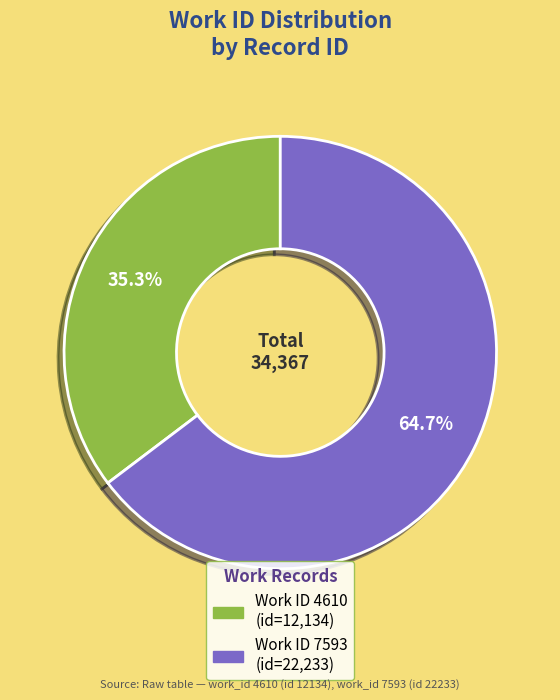

Is there any slice that represents more than half of the pie?

Yes